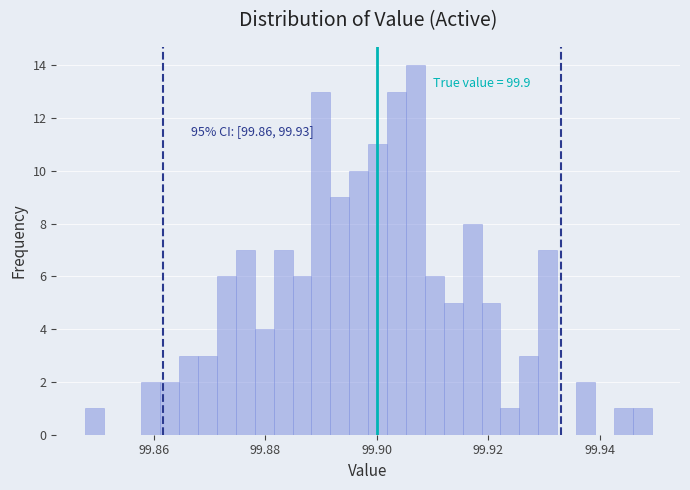

Around what value on the x-axis is the tallest bar? Give the approximate position of its centre, as read against the axis.

99.906